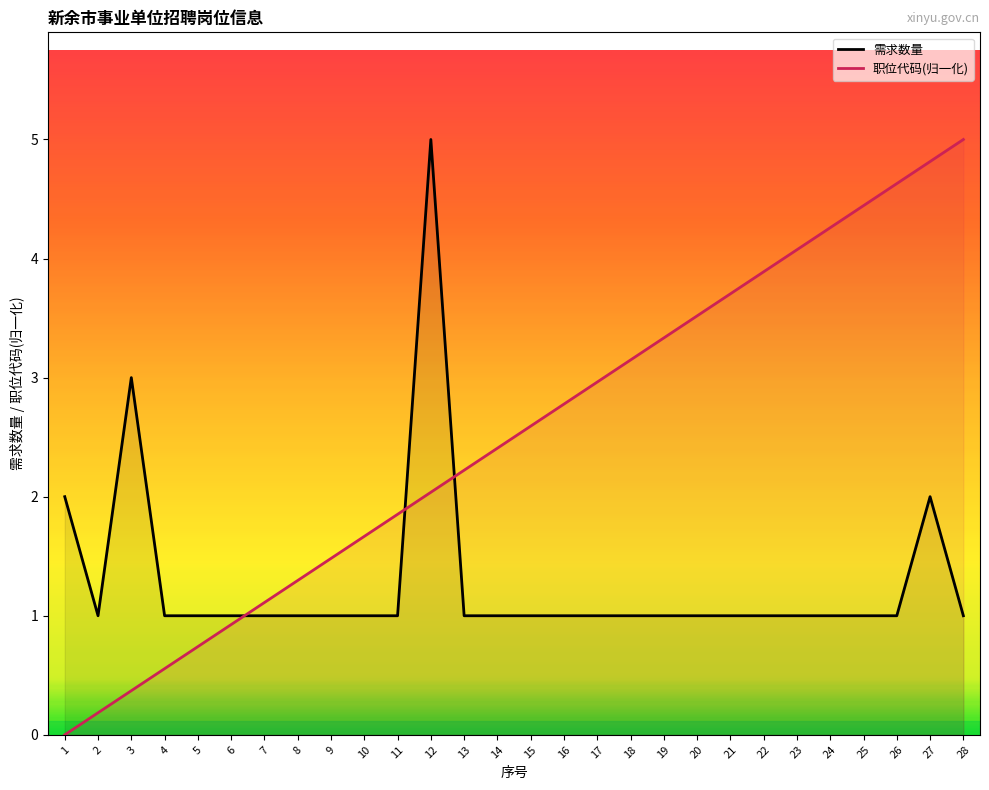

Does the chart have visible grid lines?

No